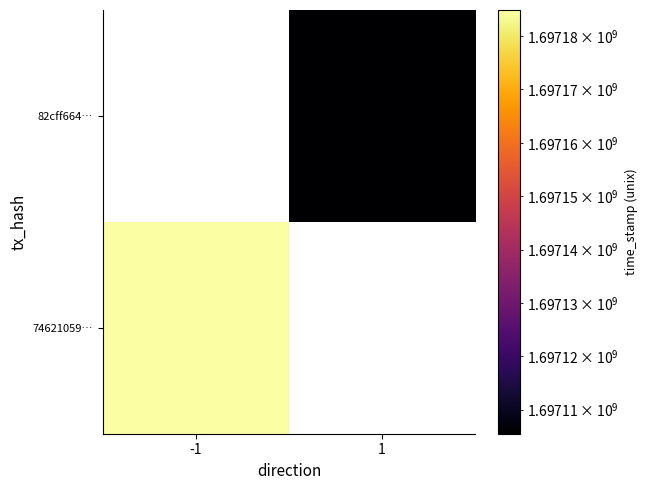

Which series has the widest spread of values?

74621059…